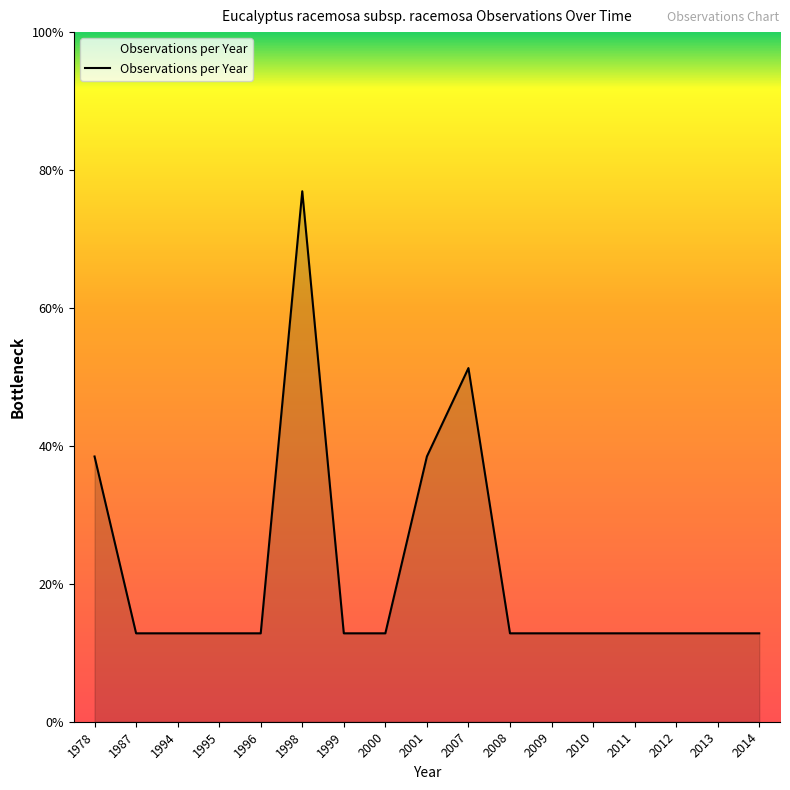

Is this an area chart (filled region under the line)?

Yes